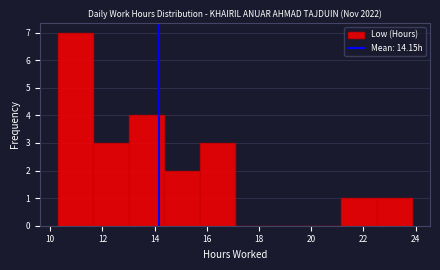

Which range on the x-axis has the tallest bar?

10.2 to 11.6